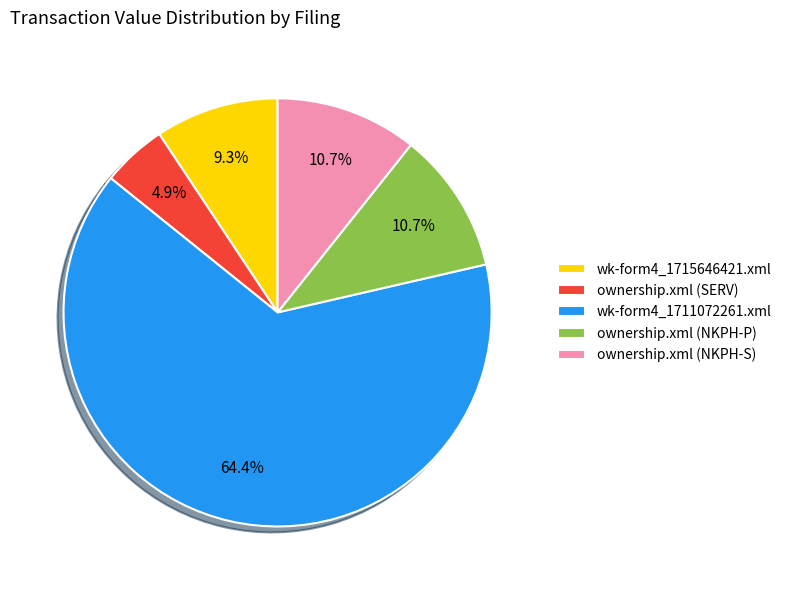

To the nearest percent, what portion does wk-form4_1715646421.xml represent?

9%